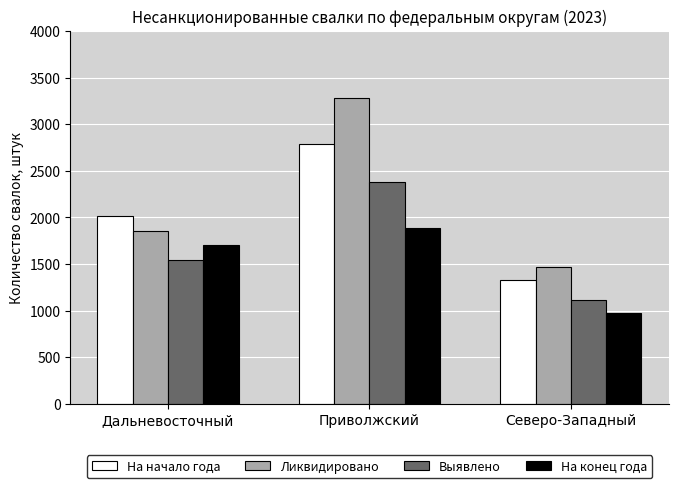

Rank the series by their maximum value, from highest to lowest.

Ликвидировано, На начало года, Выявлено, На конец года